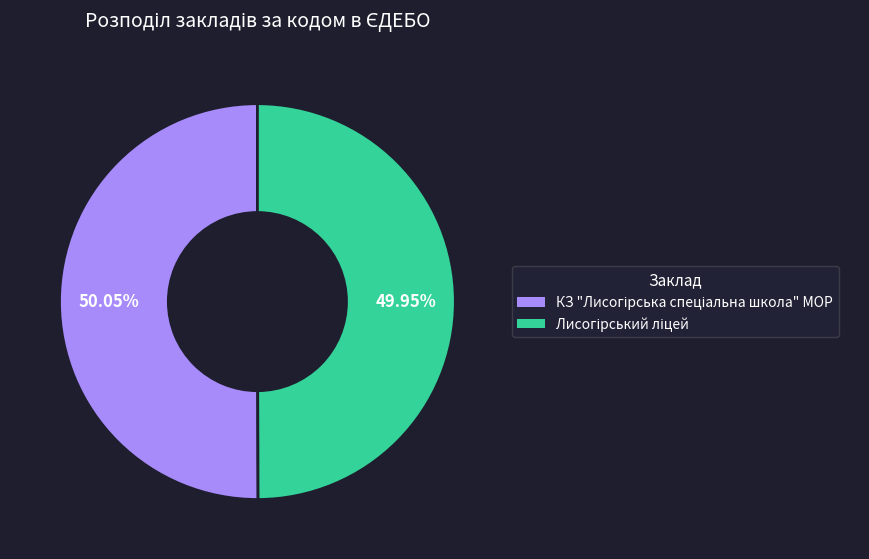

What portion of the pie excludes КЗ "Лисогірська спеціальна школа" МОР?

49.9%